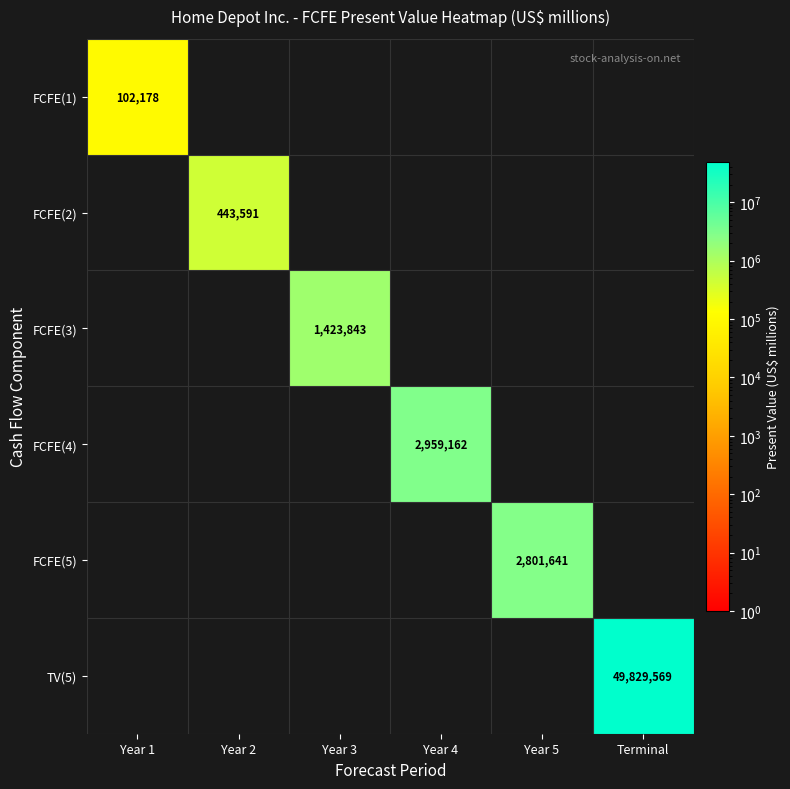

Is it true that FCFE(4) equals 0 at Year 3?

True